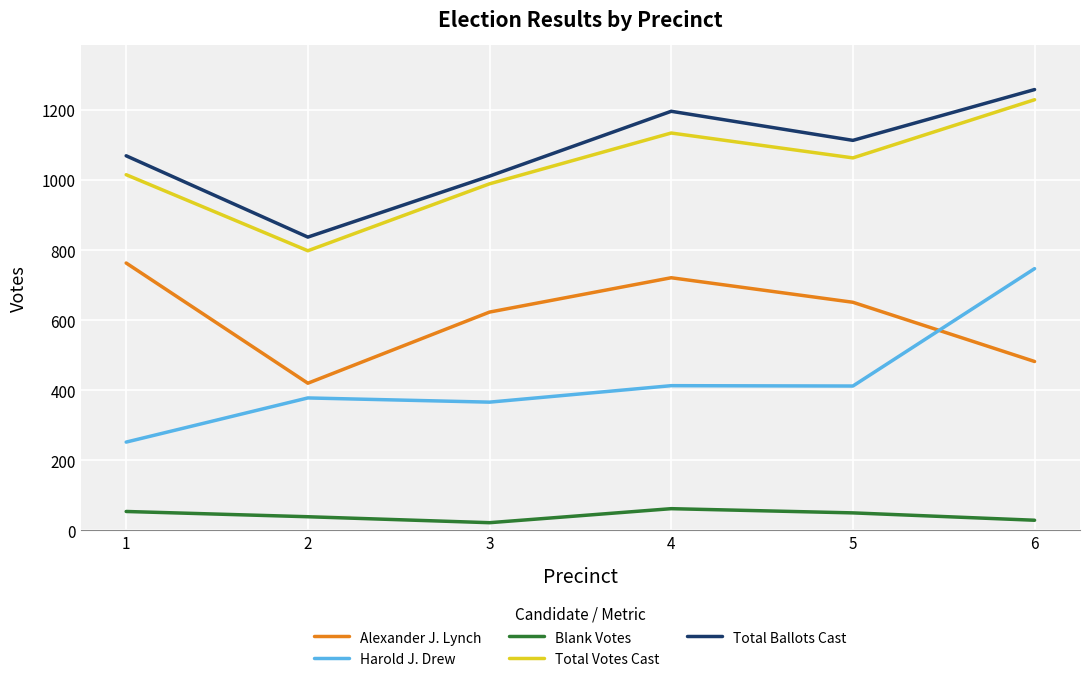

Between 1 and 2, which series saw the biggest shift?

Alexander J. Lynch